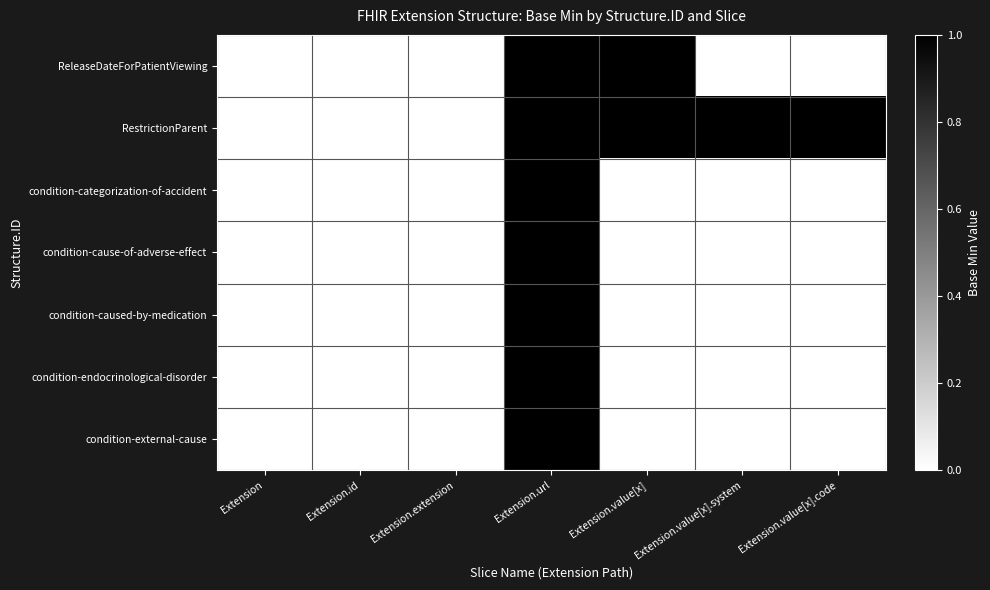

Which series has the largest total across all categories?

RestrictionParent